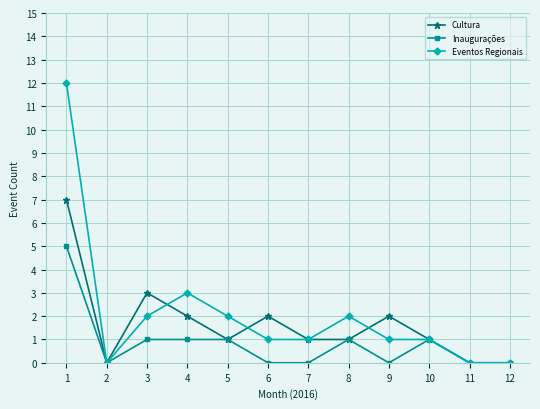

Rank the series at 3 from highest to lowest value.

Cultura, Eventos Regionais, Inaugurações